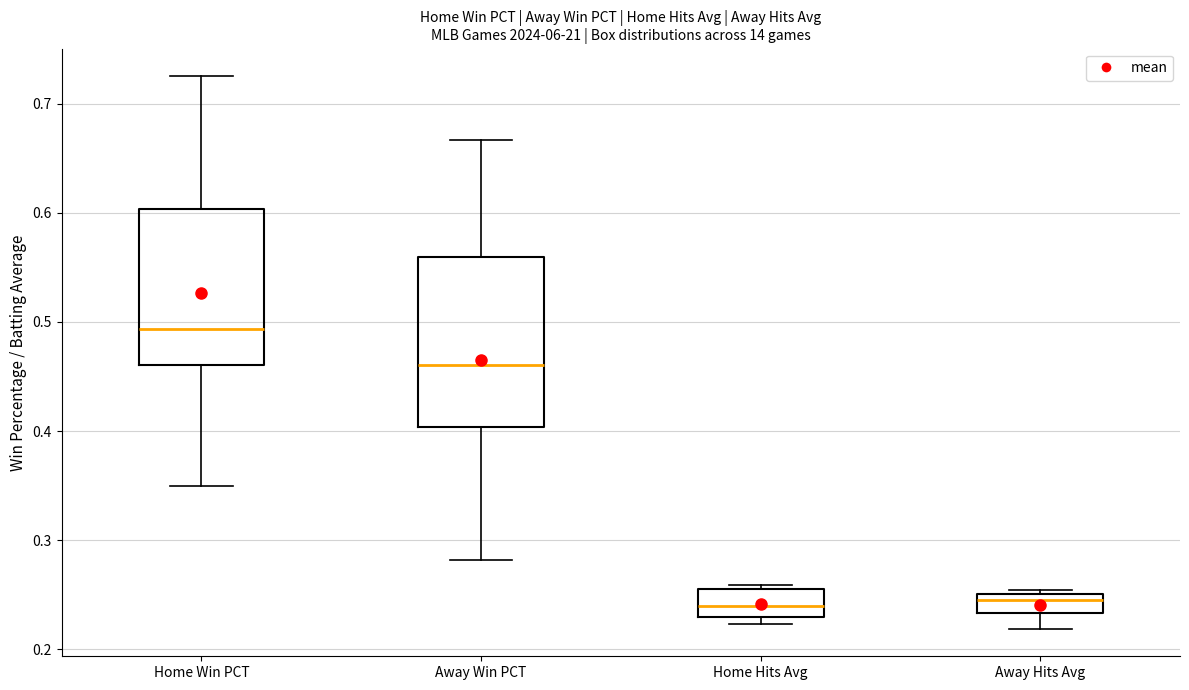

Where is the upper edge of the box for Home Win PCT on the y-axis? The values are not printed on the chart, so give them approximately, as read against the axis.

0.60